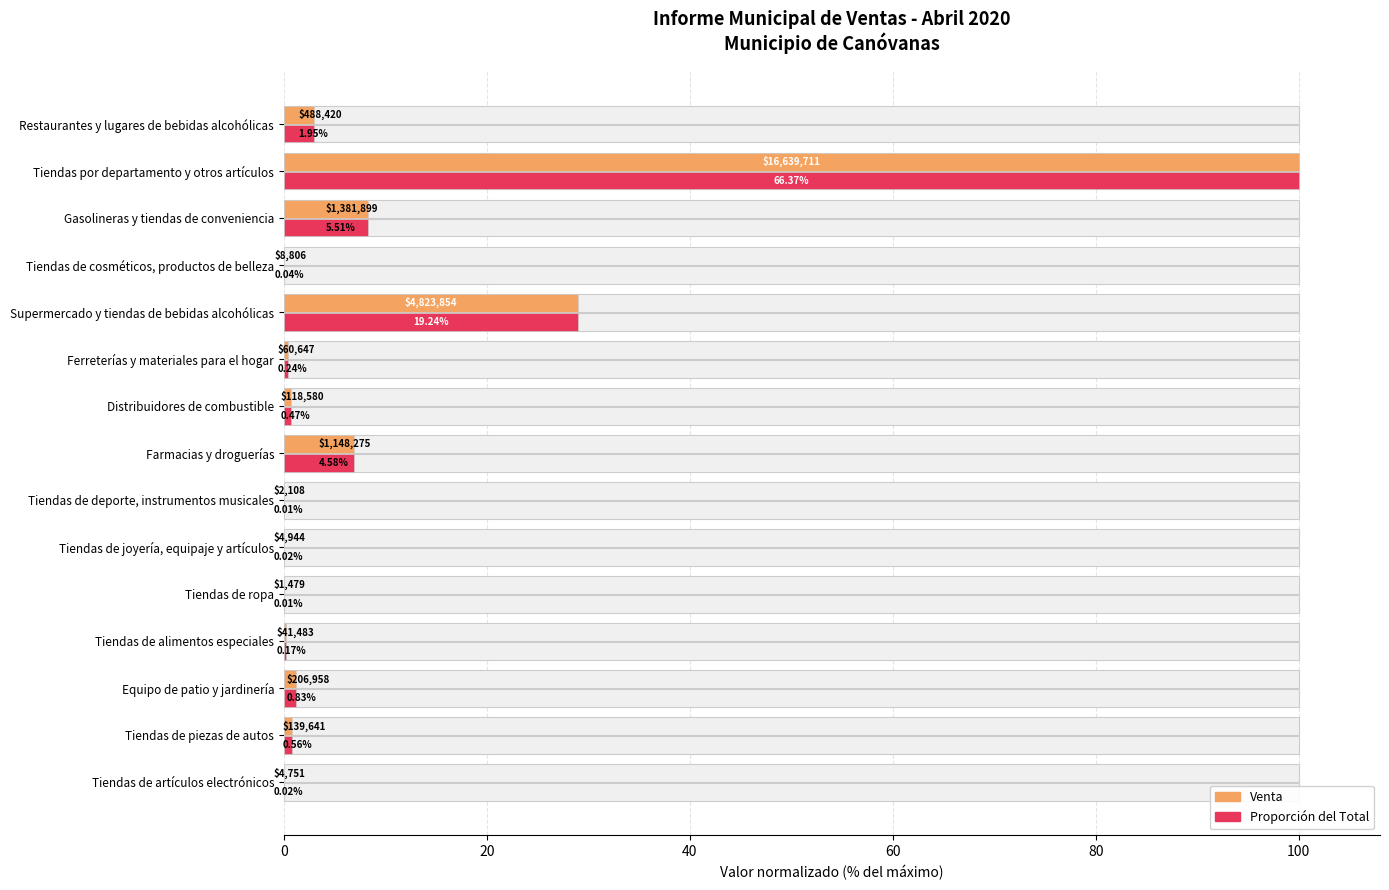

Between Farmacias y droguerías and Tiendas de cosméticos, productos de belleza, which is larger?

Farmacias y droguerías